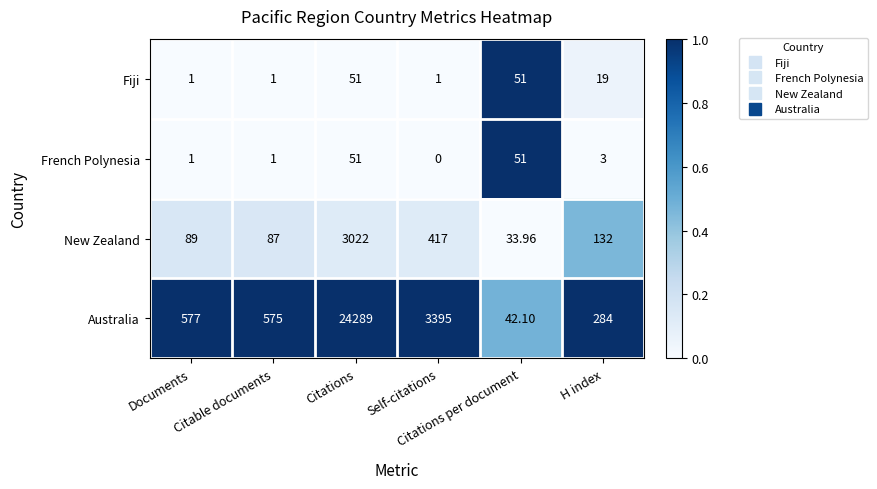

Which series has the widest spread of values?

Australia